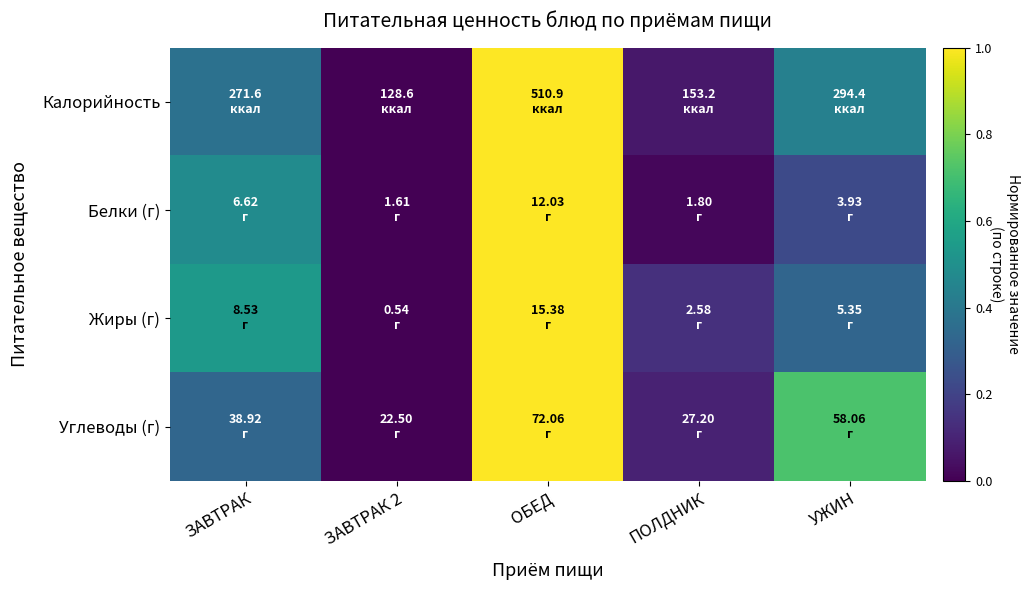

Reading left to right, extract all data points from this chart.

Калорийность: ЗАВТРАК=0.4	ЗАВТРАК 2=0.0	ОБЕД=1.0	ПОЛДНИК=0.1	УЖИН=0.4
Белки (г): ЗАВТРАК=0.5	ЗАВТРАК 2=0.0	ОБЕД=1.0	ПОЛДНИК=0.0	УЖИН=0.2
Жиры (г): ЗАВТРАК=0.5	ЗАВТРАК 2=0.0	ОБЕД=1.0	ПОЛДНИК=0.1	УЖИН=0.3
Углеводы (г): ЗАВТРАК=0.3	ЗАВТРАК 2=0.0	ОБЕД=1.0	ПОЛДНИК=0.1	УЖИН=0.7